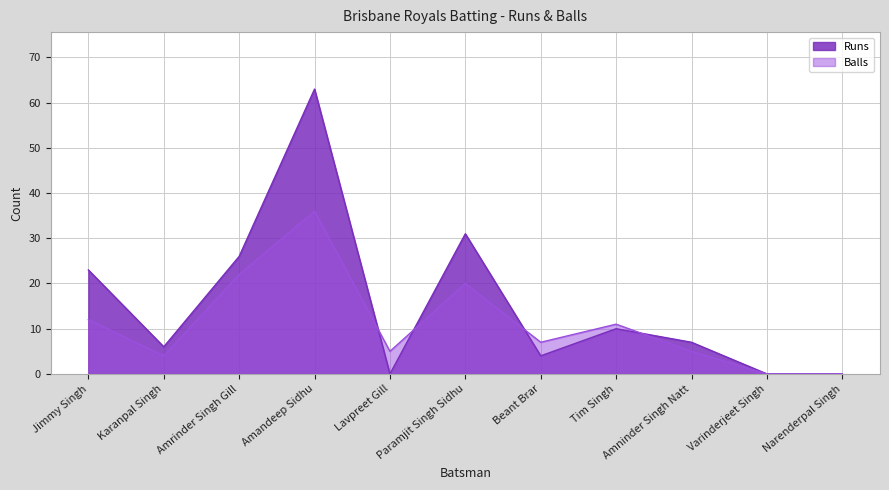

Is the value of Runs at Tim Singh greater than the value of Balls at Lavpreet Gill?

Yes